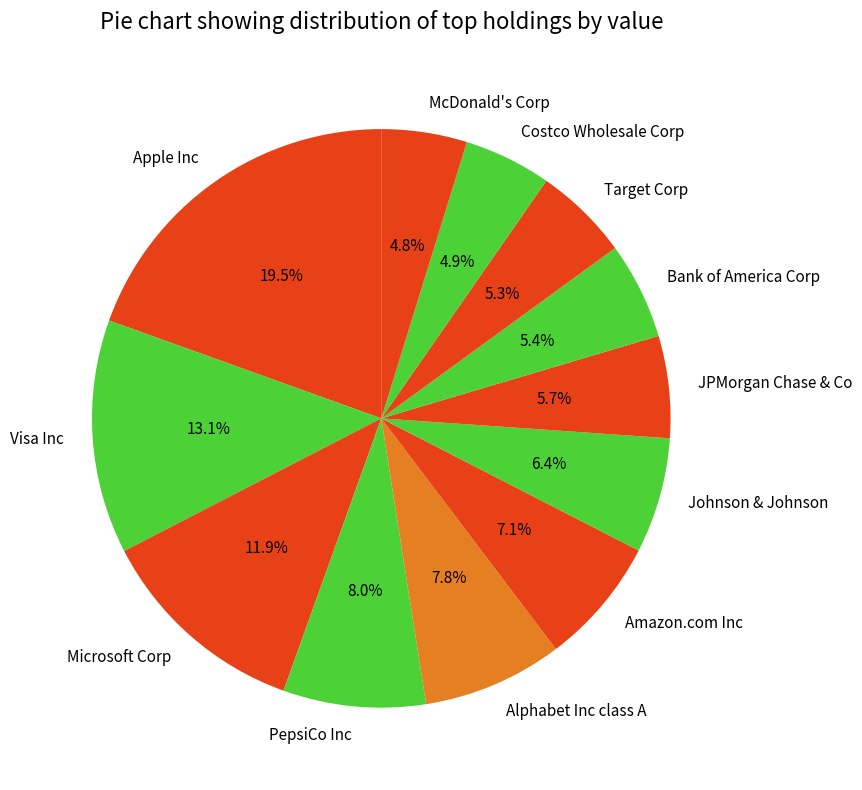

To the nearest percent, what is the difference between the Target Corp and Apple Inc slice percentages?

14%